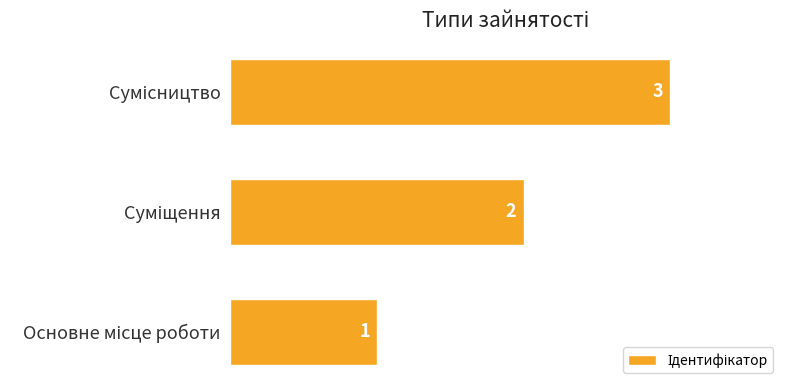

What is the smallest value displayed?

1